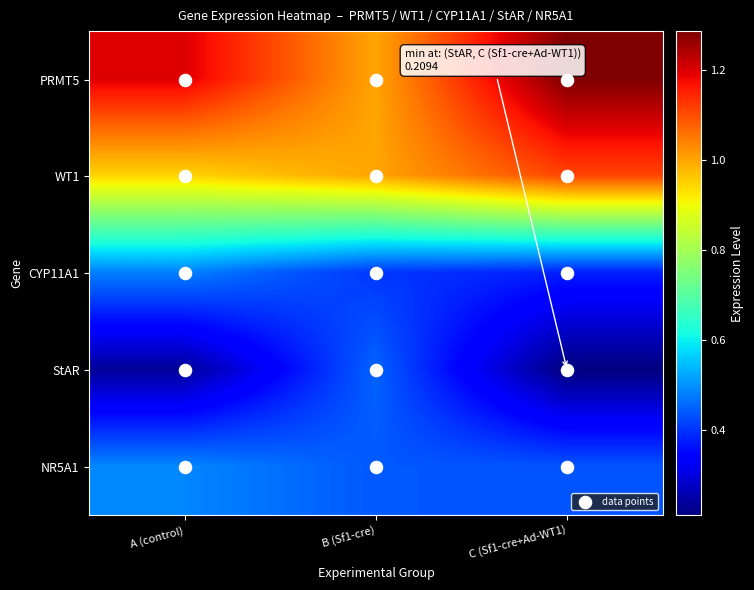

Which label corresponds to the largest value in the chart?

C (Sf1-cre+Ad-WT1)